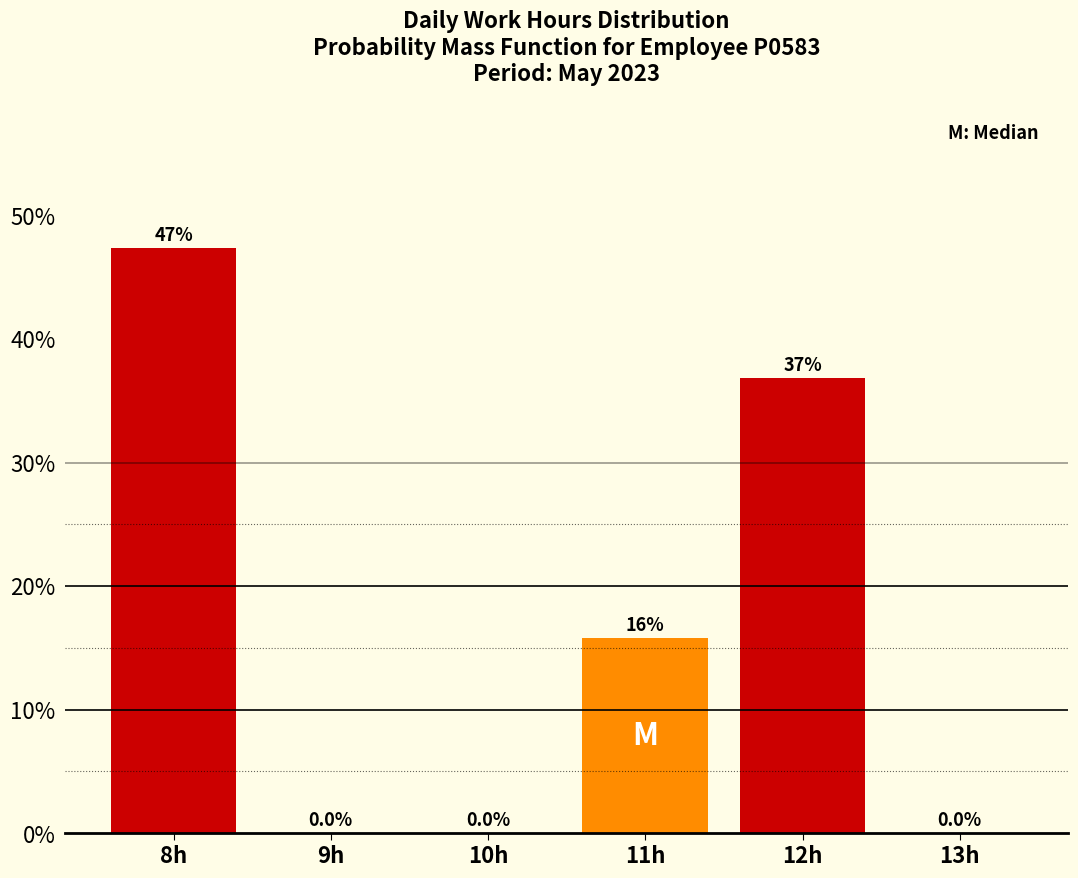

Over which range of the x-axis is the bar tallest?

7.5 to 8.5